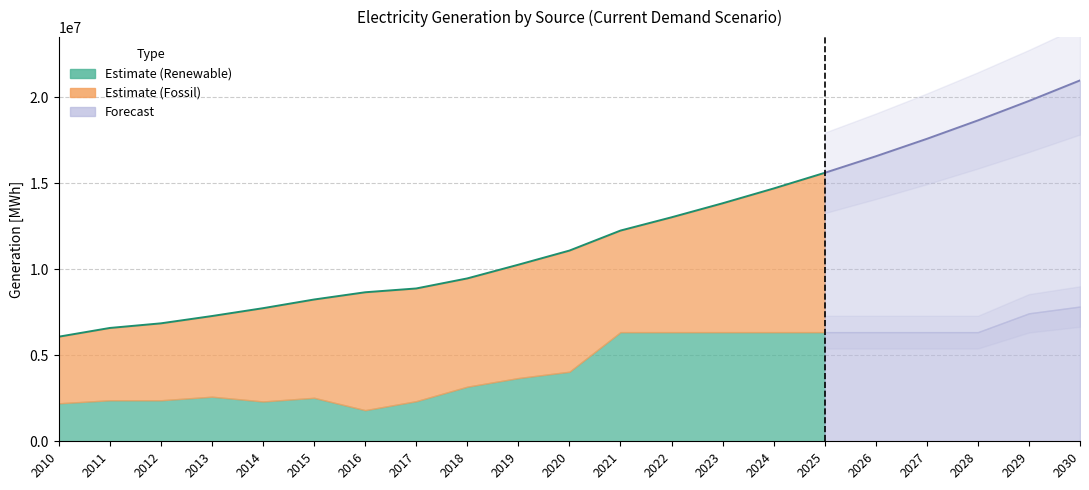

The value of Fossil fuel based generation [MWh] at 2010 is 3875855.7. True or false?

True